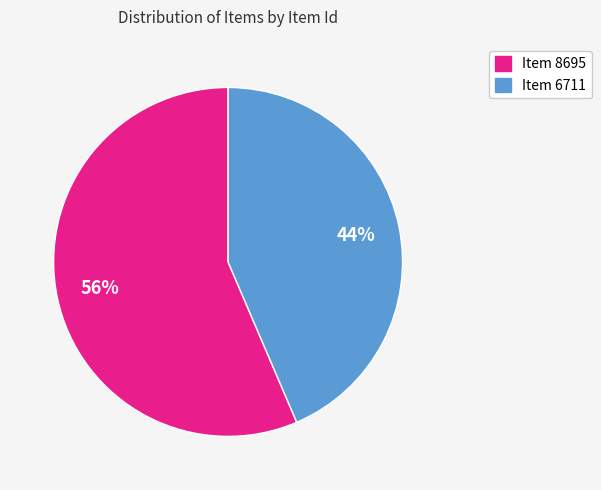

To the nearest percent, what is the combined percentage of Item 8695 and Item 6711?

100%